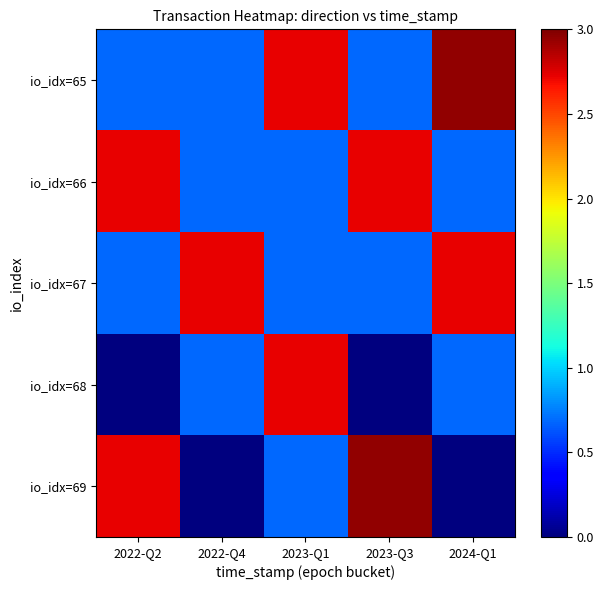

What is the difference between the highest and lowest values at 2022-Q2?

2.7